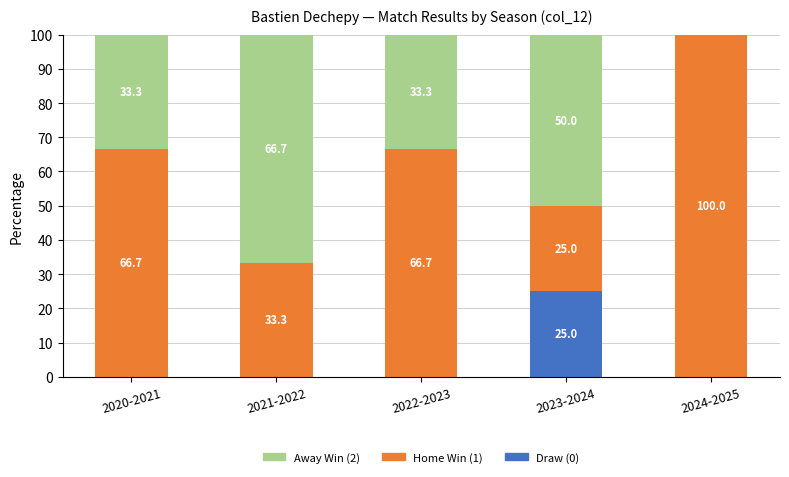

The value of Draw (0) at 2024-2025 is 11.7. True or false?

False